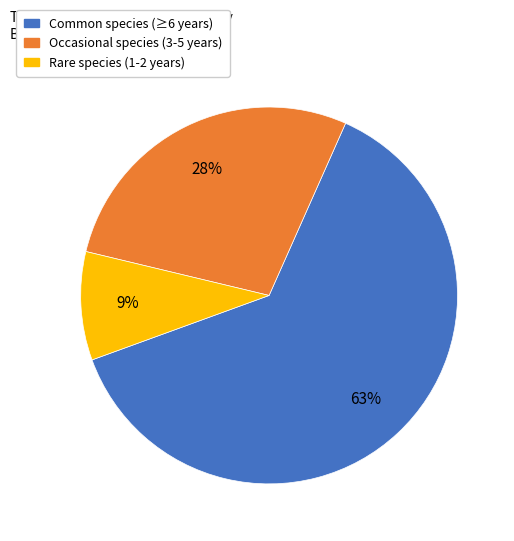

Is there any slice that represents more than half of the pie?

Yes